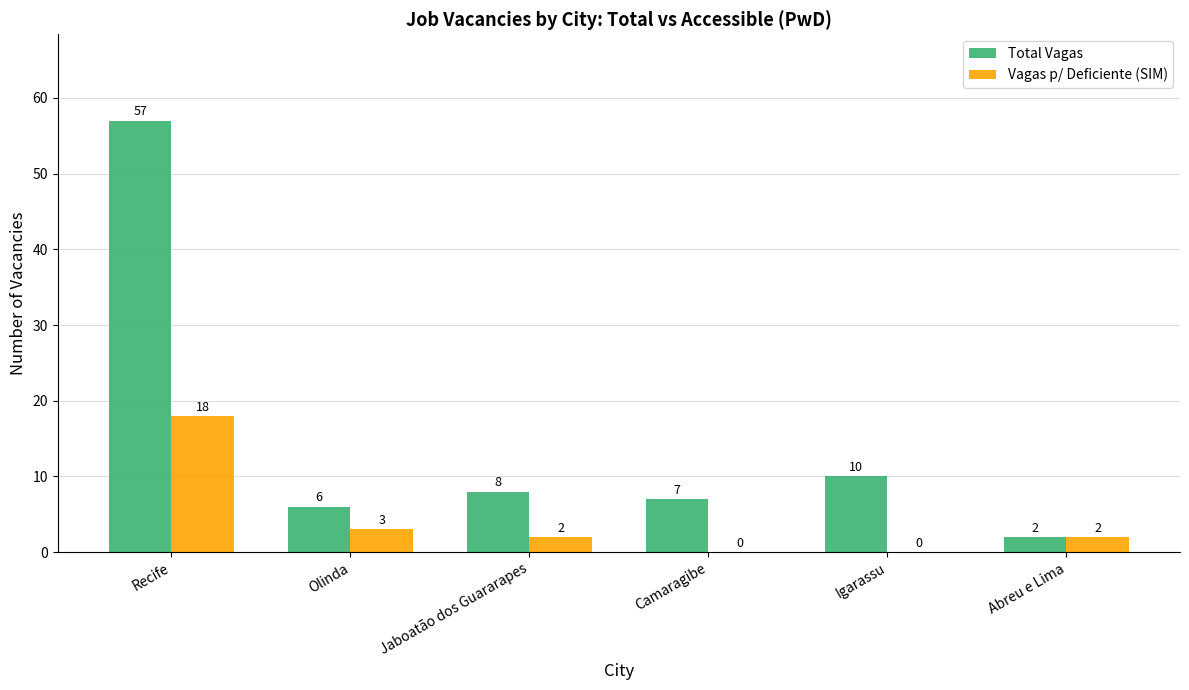

Read the Total Vagas value at Camaragibe.

7